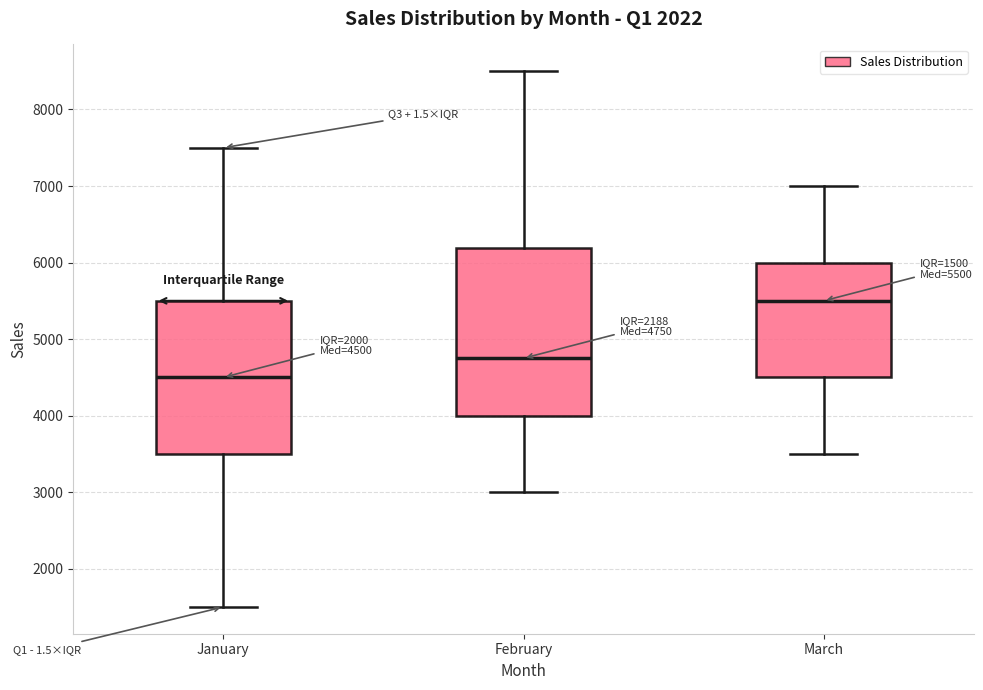

Which box has the highest median line?

March